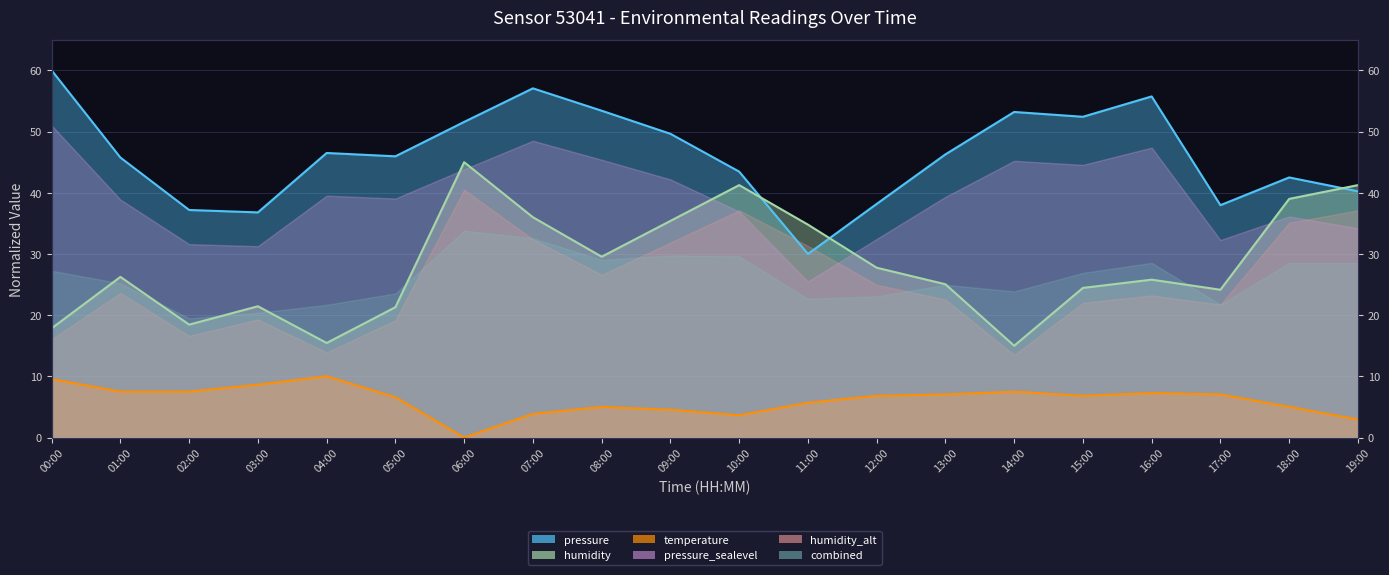

At how many categories does at least one series exceed 58?

1